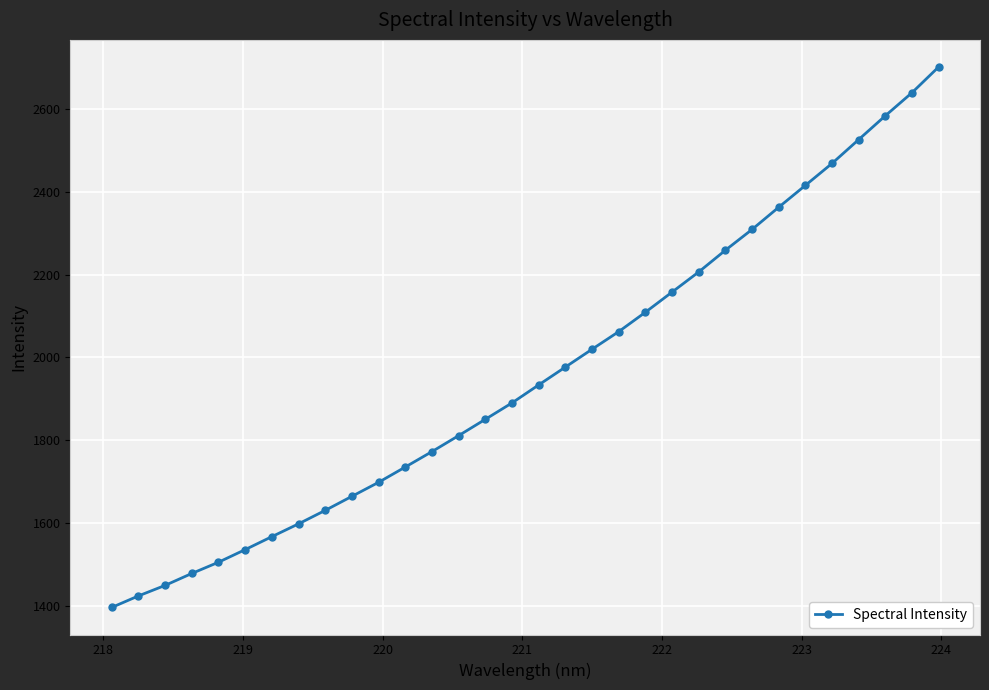

What is the maximum value shown in the chart?

2701.0